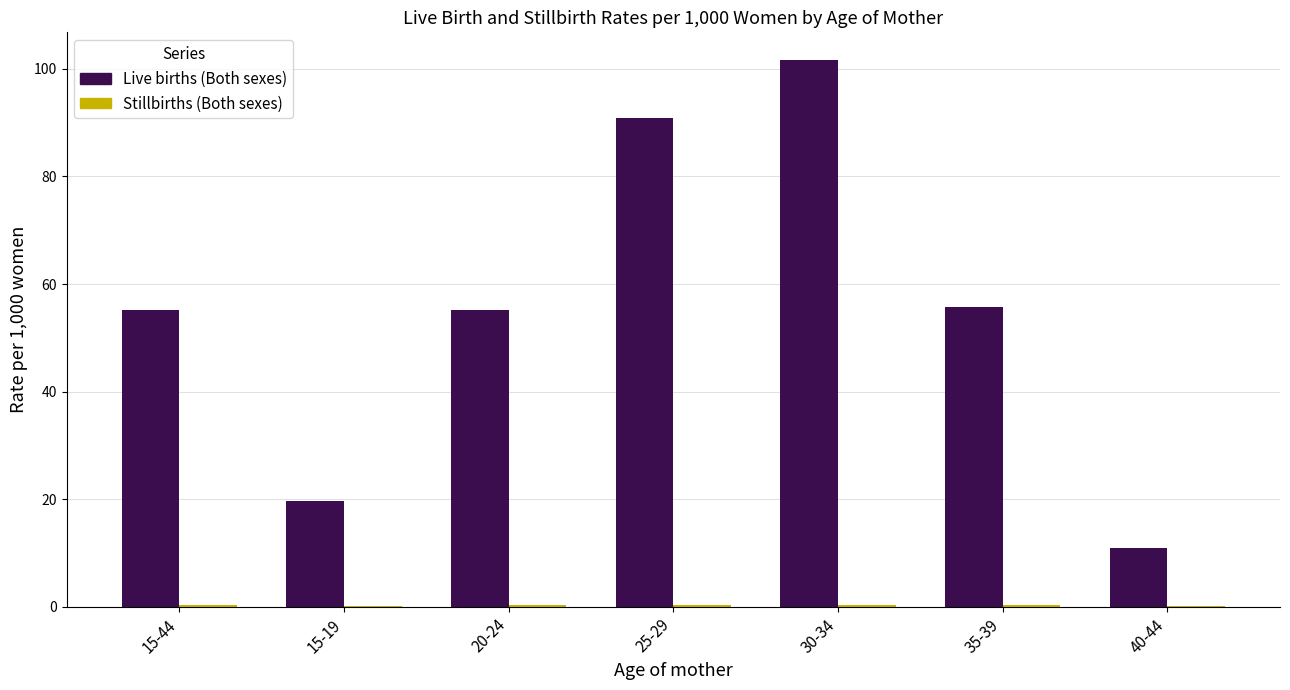

What is the maximum value for Live births (Both sexes)?

101.7